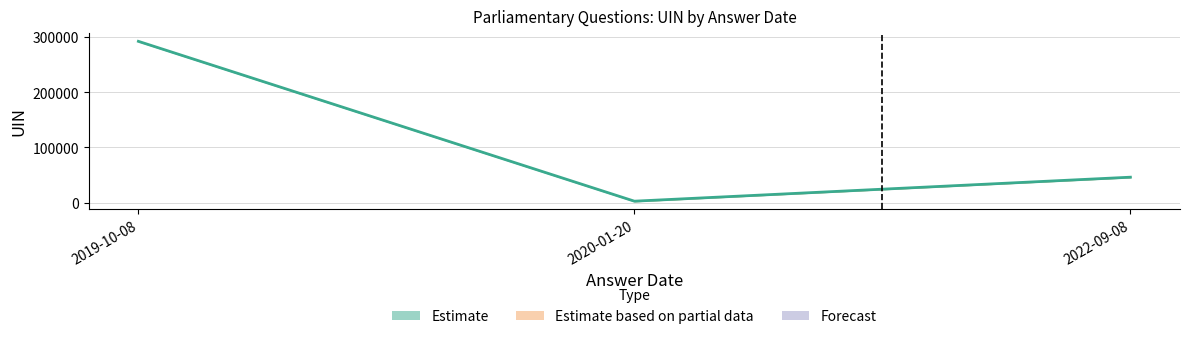

What is the average value of the uin_upper series?

127614